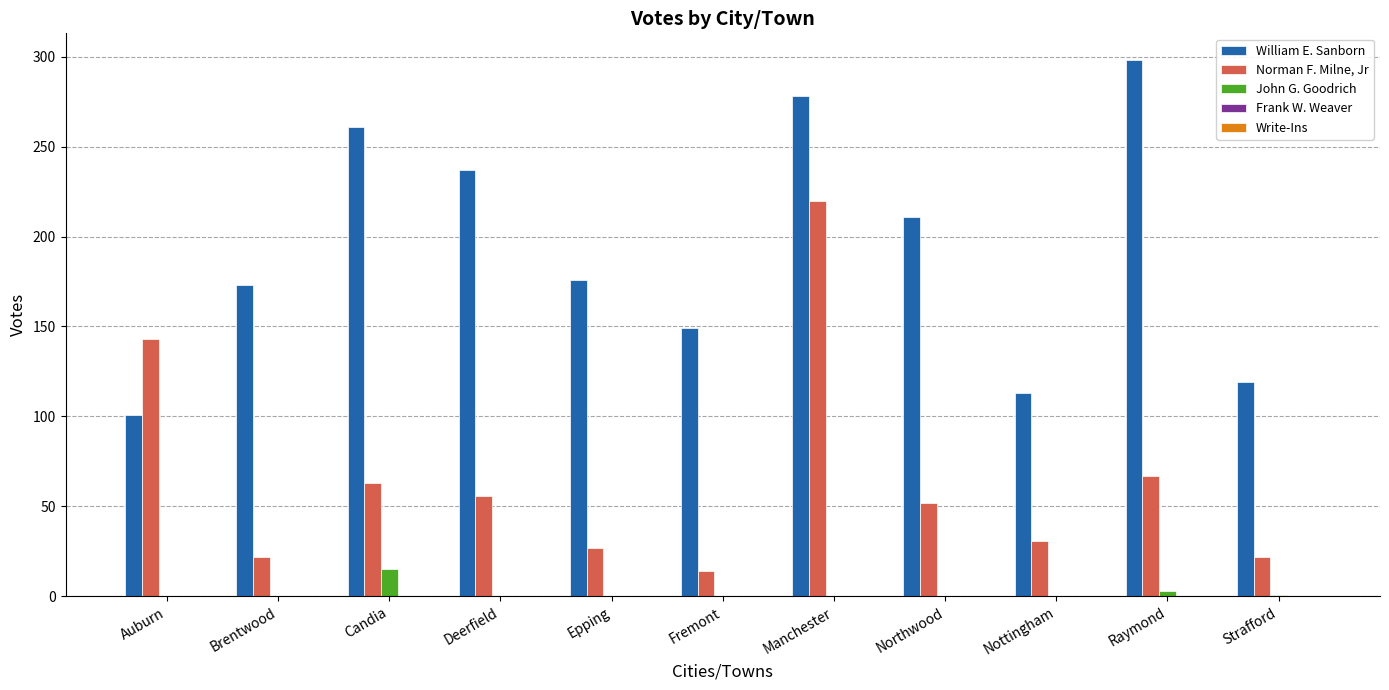

Which series changed the most between Fremont and Strafford?

William E. Sanborn